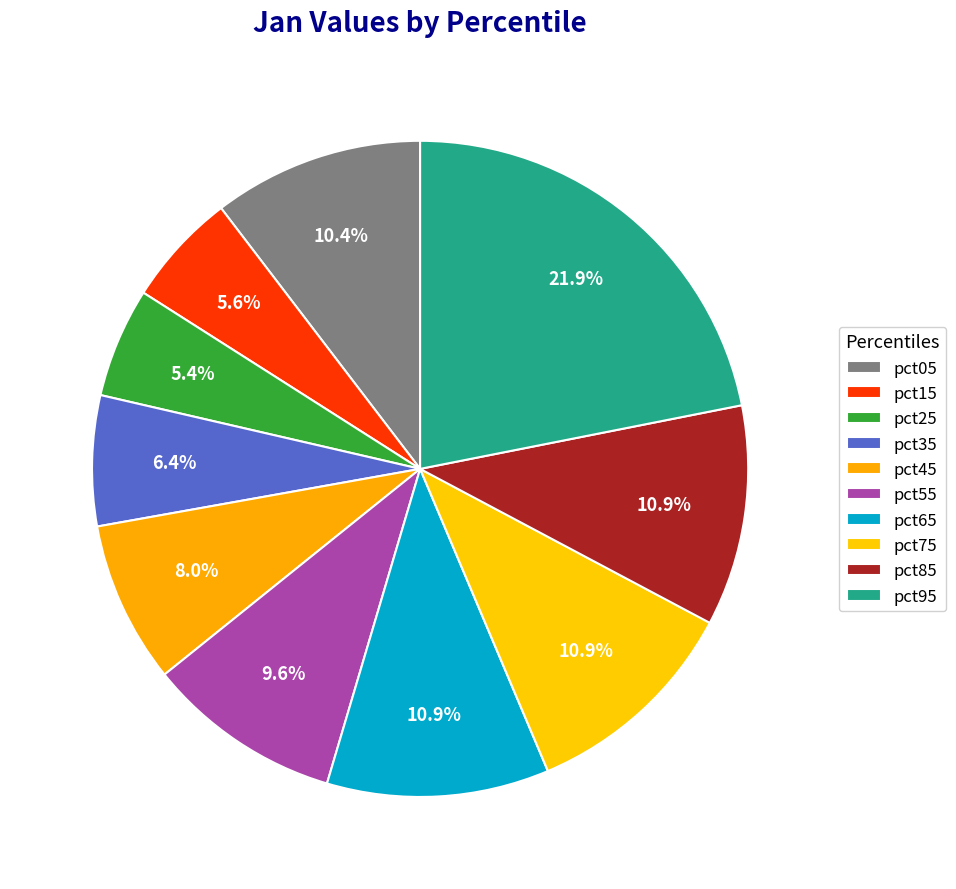

Count the number of slices in the pie.

10